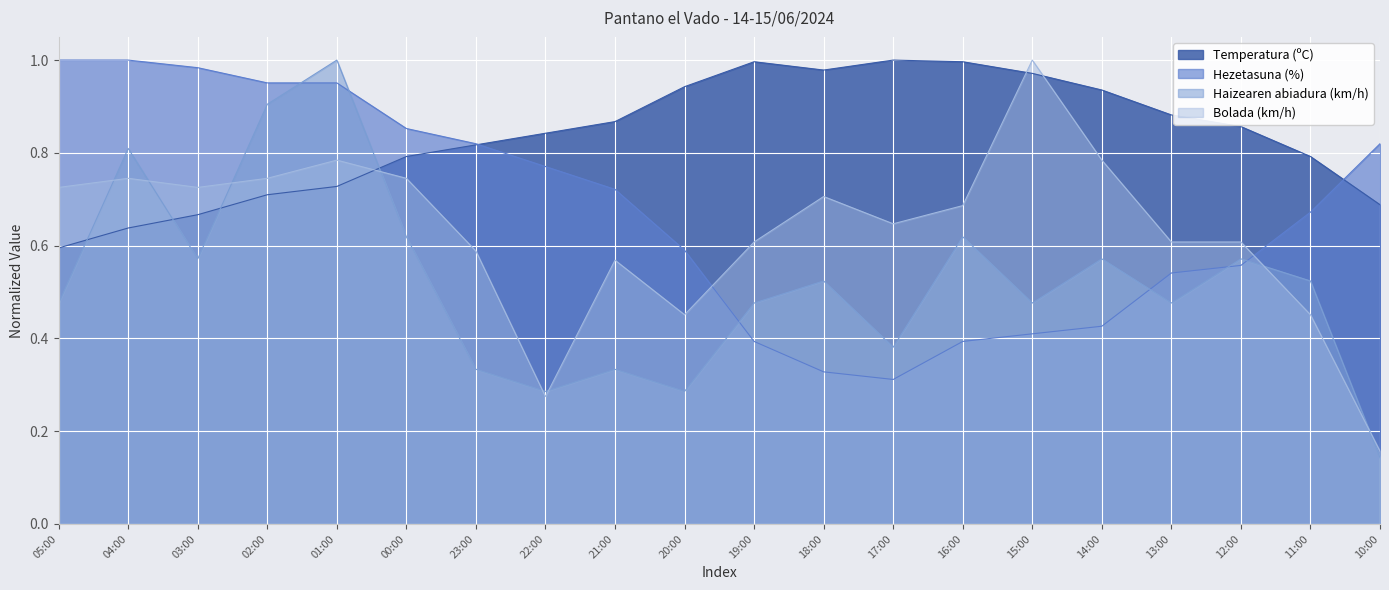

At which label is Hezetasuna (%) closest to 0?

17:00